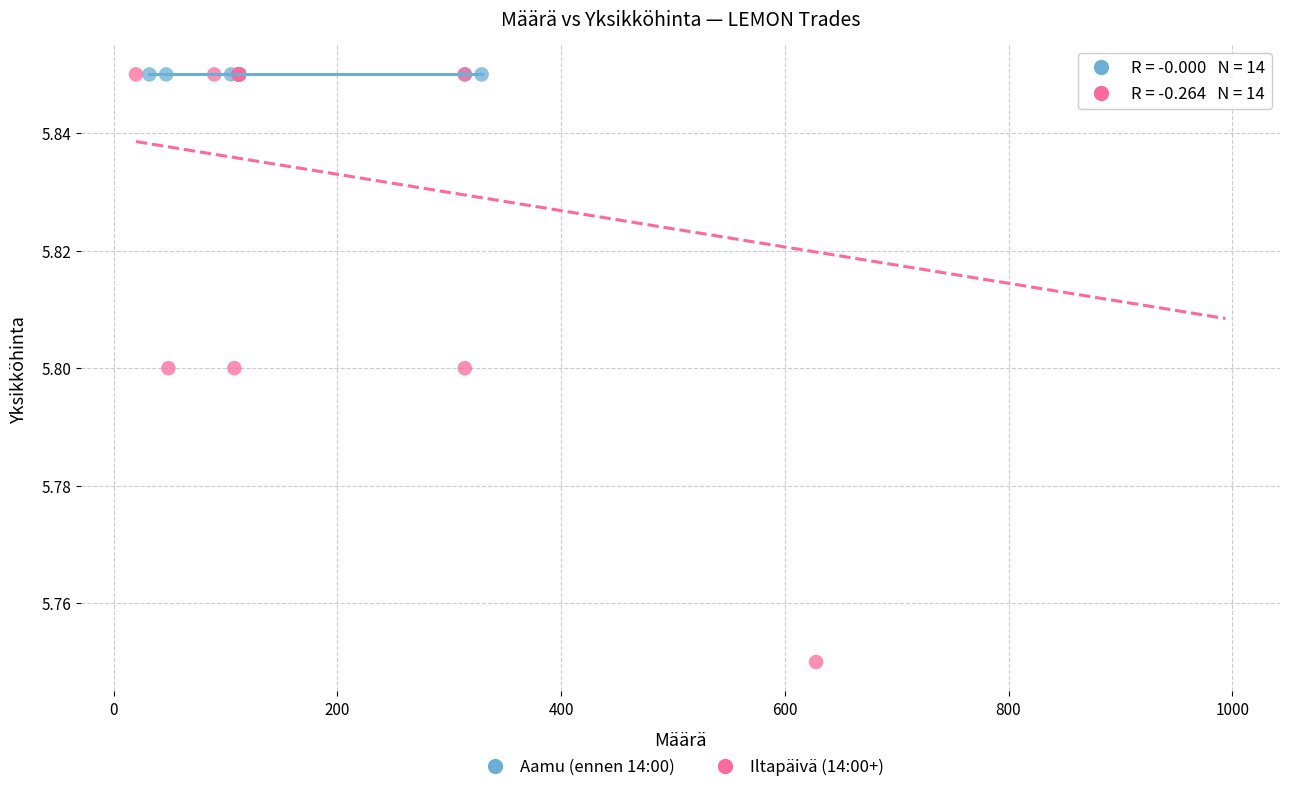

Which series contains the lowest Y value?

Iltapäivä (14:00+)